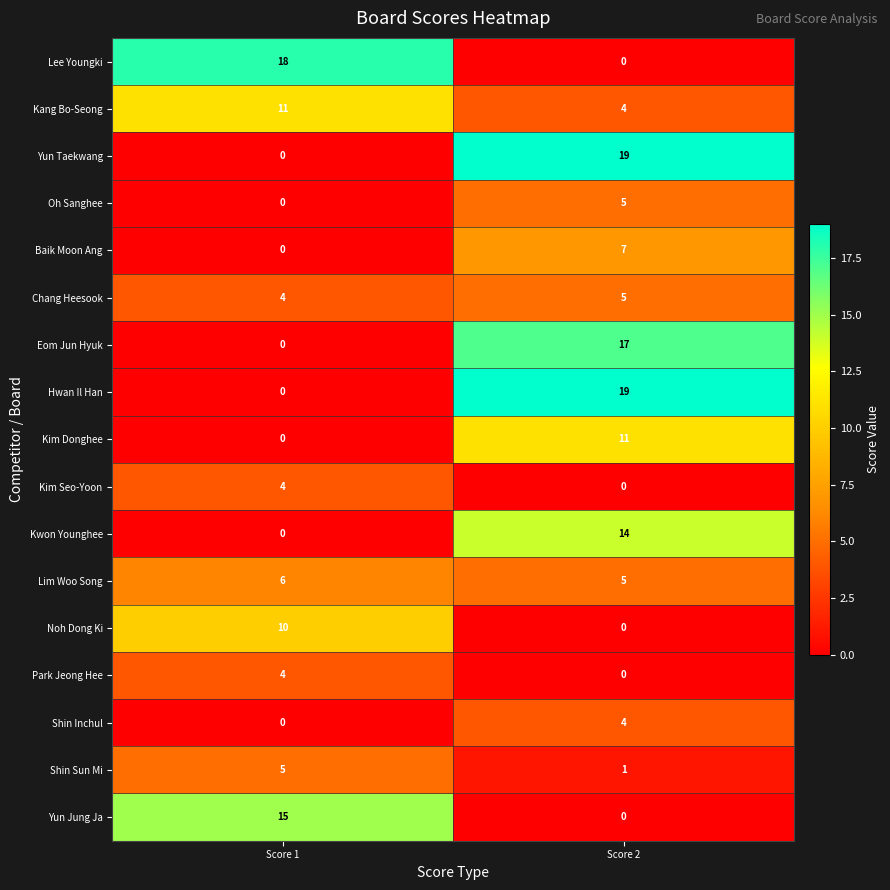

What is the difference between the highest and lowest values at Score 1?

18